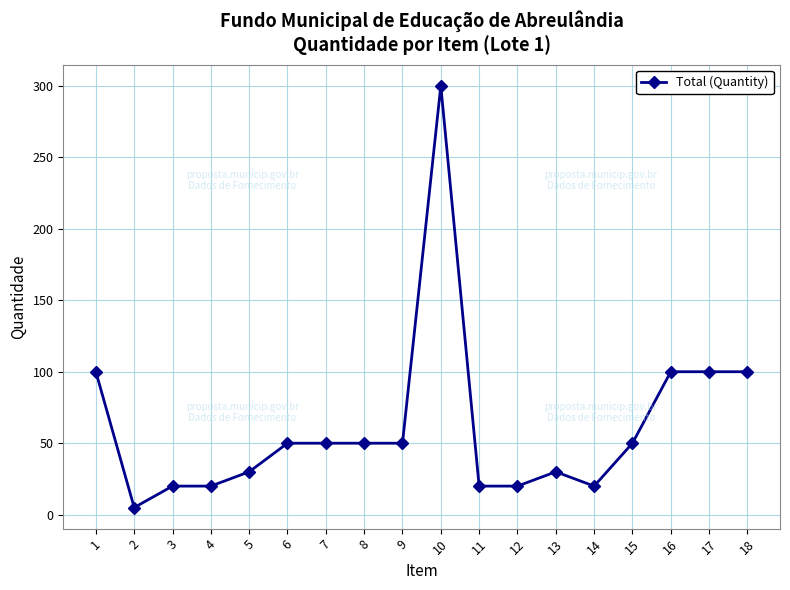

Reading left to right, what are all the values shown in this chart?

1=100	2=5	3=20	4=20	5=30	6=50	7=50	8=50	9=50	10=300	11=20	12=20	13=30	14=20	15=50	16=100	17=100	18=100